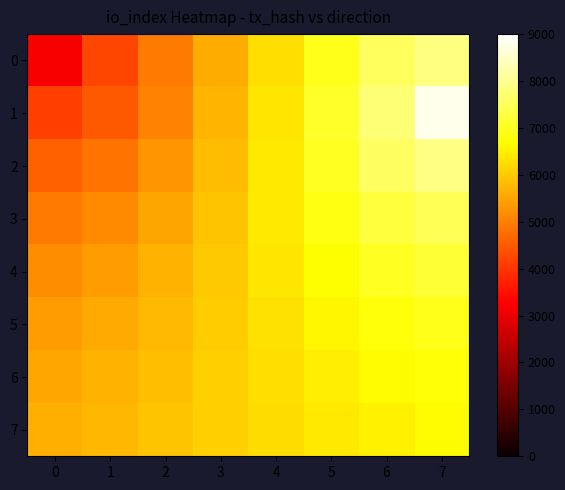

Reading right to left, transcribe all the data shown in this chart.

0: 7=7866.7	6=7526.0	5=6939.6	4=6287.4	3=5612.9	2=4928.6	1=4239.2	0=3200.0
1: 7=8800.0	6=7760.8	5=7071.4	4=6387.1	3=5712.6	2=5060.4	1=4474.0	0=4133.3
2: 7=7894.8	6=7573.3	5=7022.8	4=6424.8	3=5834.0	2=5287.9	1=4844.2	0=4590.1
3: 7=7481.2	6=7259.2	5=6870.4	4=6406.5	3=5933.9	2=5501.2	1=5155.7	0=4937.6
4: 7=7175.1	6=6996.8	5=6711.5	4=6363.3	3=6000.0	2=5663.4	1=5388.2	0=5197.5
5: 7=6947.4	6=6798.2	5=6580.2	4=6316.8	3=6039.0	2=5777.1	1=5555.7	0=5390.3
6: 7=6776.3	6=6650.1	5=6478.3	4=6275.2	3=6060.5	2=5854.8	1=5675.2	0=5533.0
7: 7=6646.1	6=6538.8	5=6400.4	4=6240.4	3=6071.6	2=5907.7	1=5760.8	0=5639.1